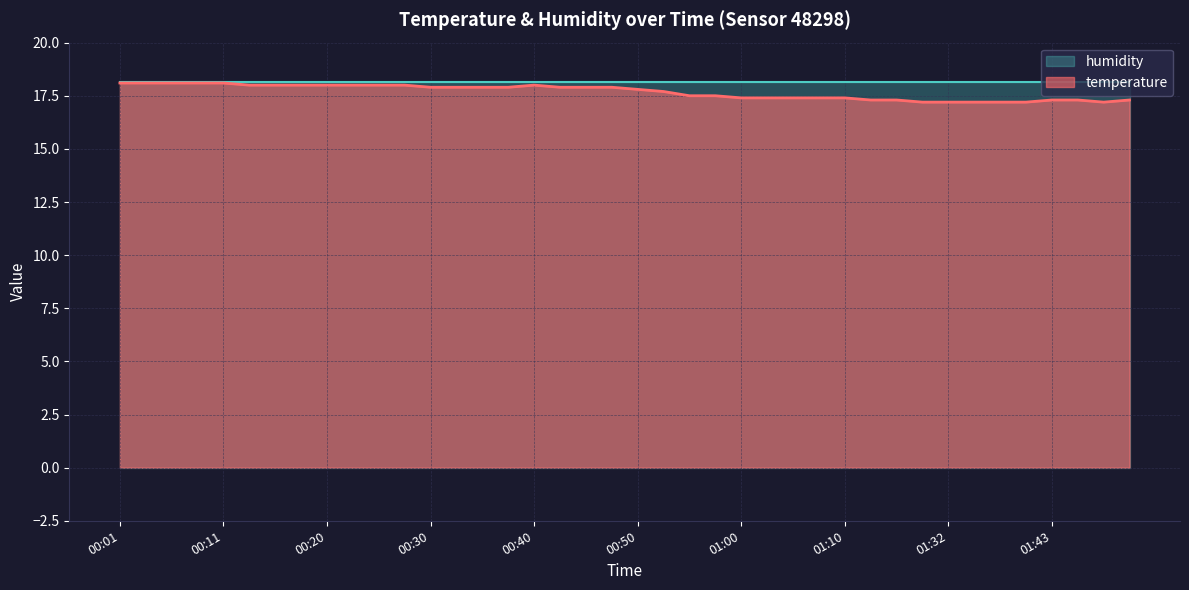

What is the minimum value shown in the chart?

17.2